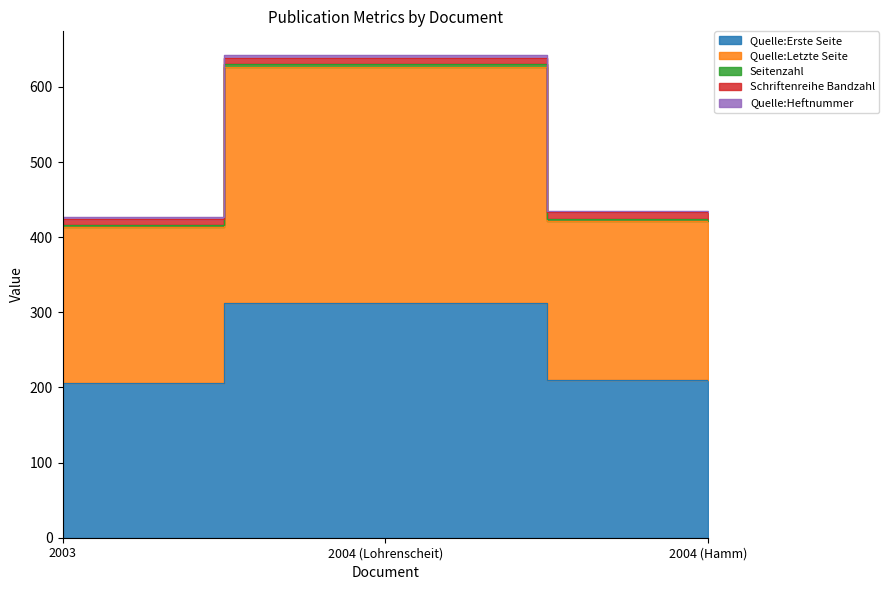

List the labels in order of Seitenzahl value, smallest first.

2003, 2004 (Hamm), 2004 (Lohrenscheit)